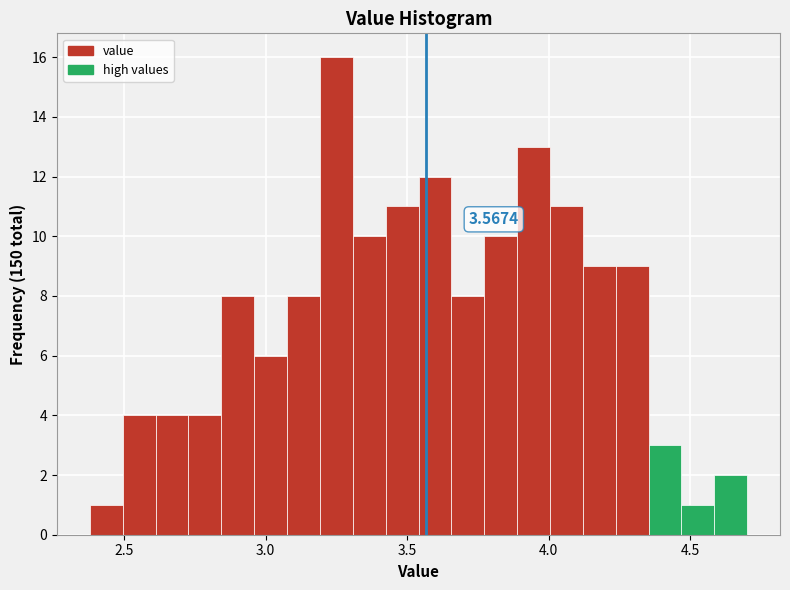

Around what value on the x-axis is the tallest bar? Give the approximate position of its centre, as read against the axis.

3.25